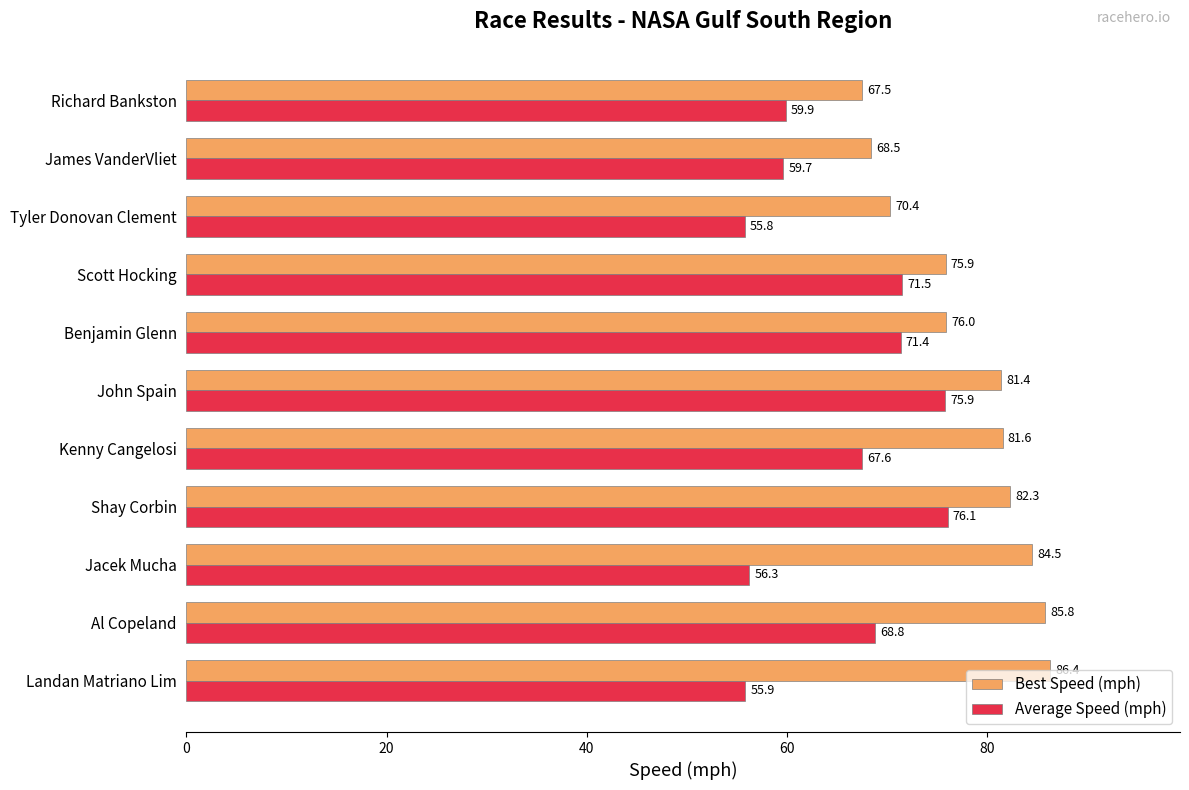

What is the sum of all Average Speed (mph) values?

718.9